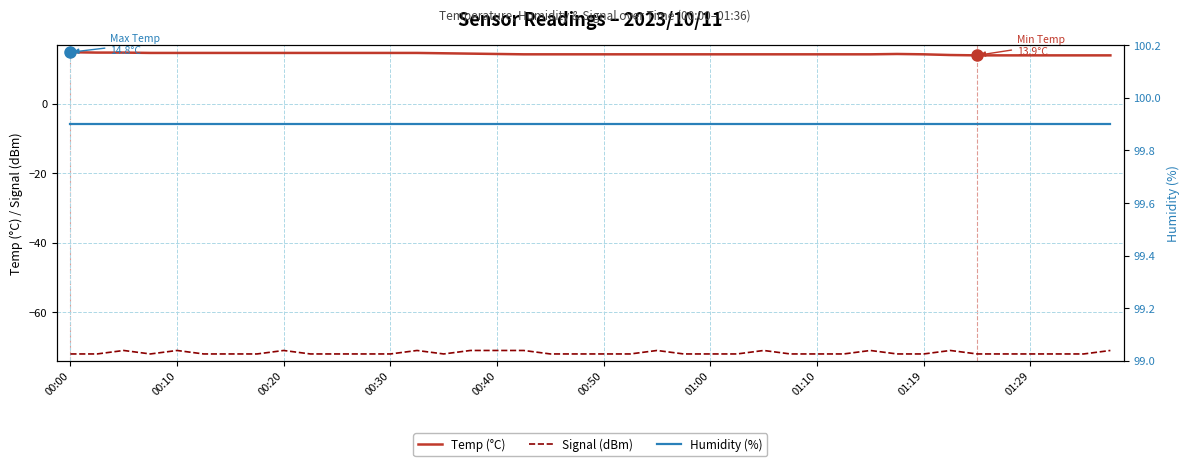

True or false: Signal (dBm) has a value of -71.0 at 00:40.

True